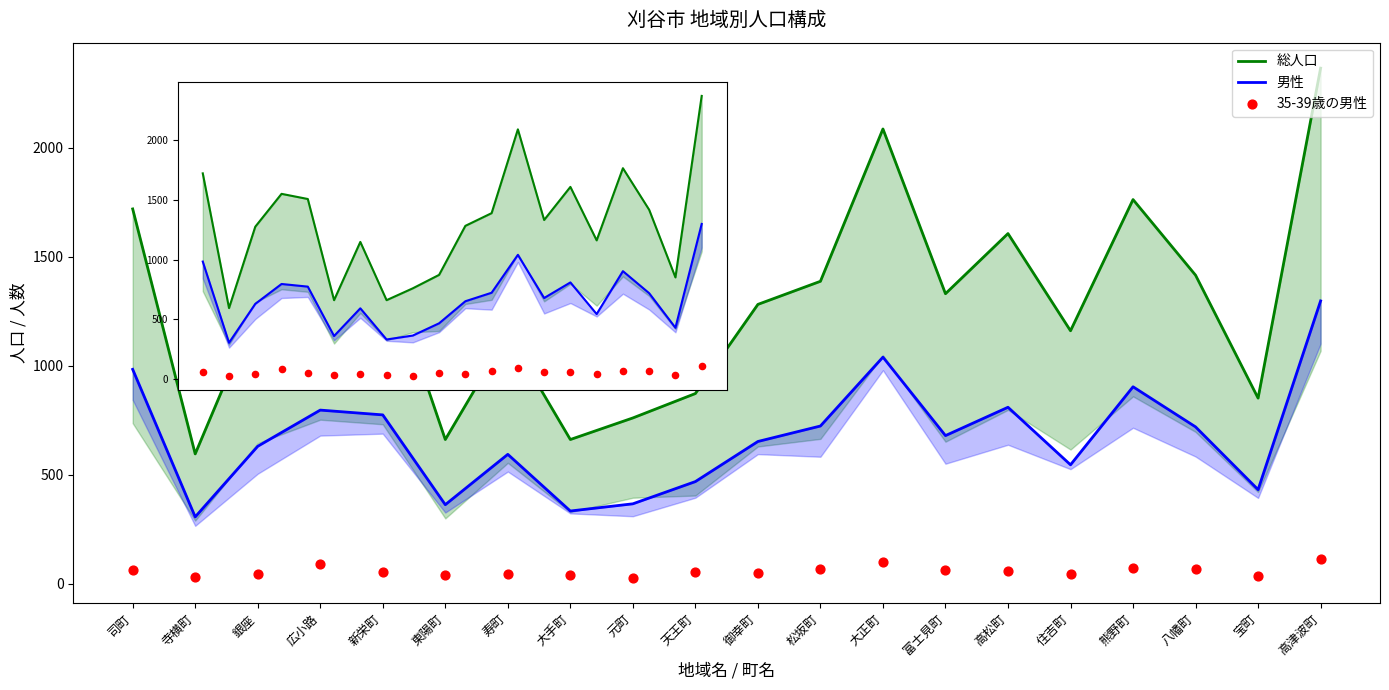

At which category is the sum across all series the highest?

高津波町